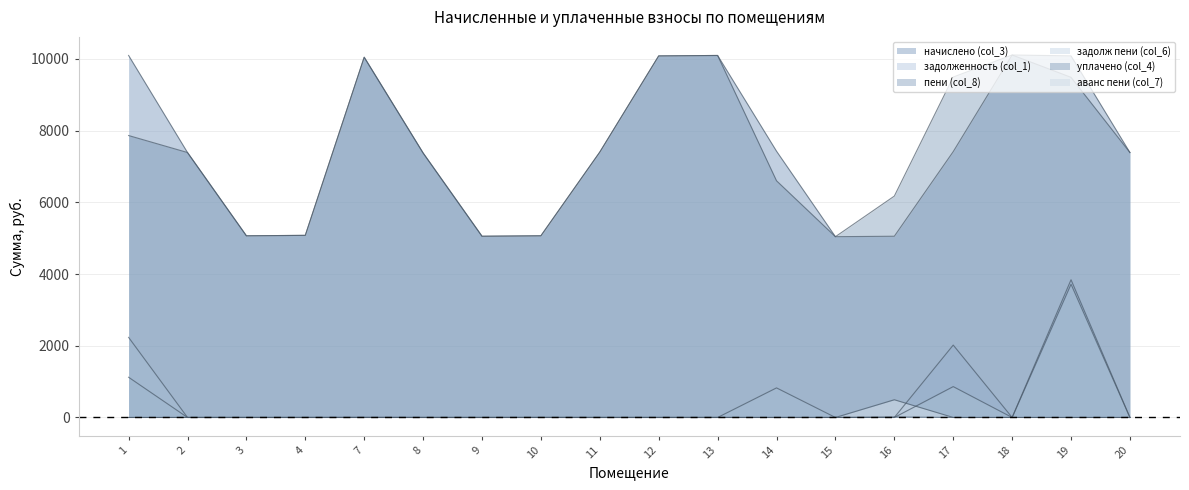

What is the average value of the задолж пени (col_6) series?

424.2